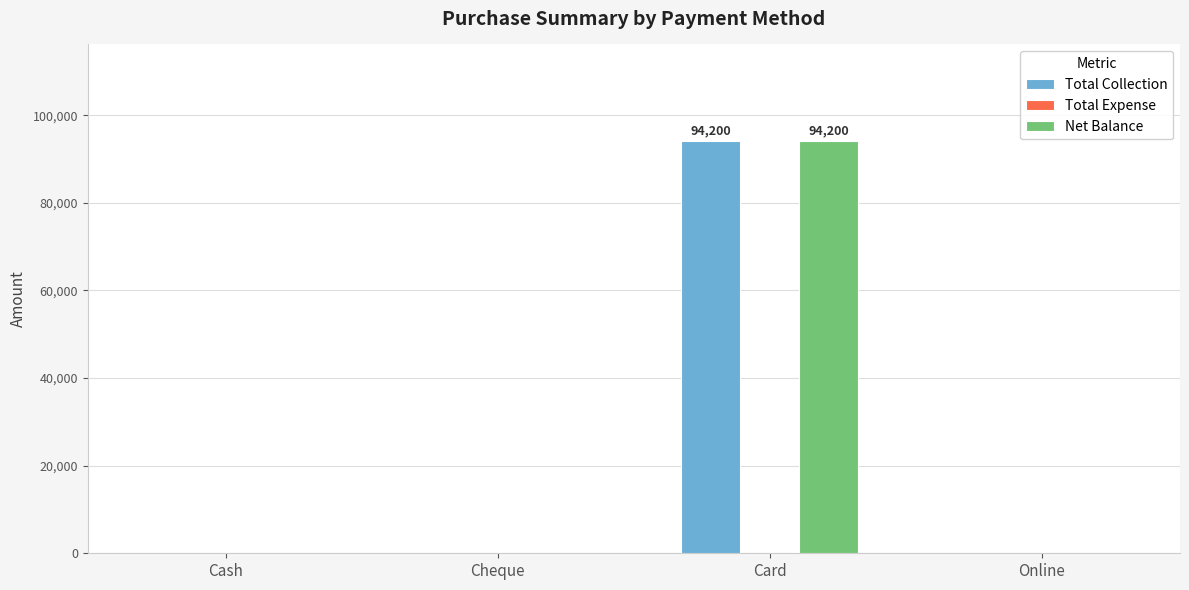

True or false: Total Collection has a value of 0 at Online.

True